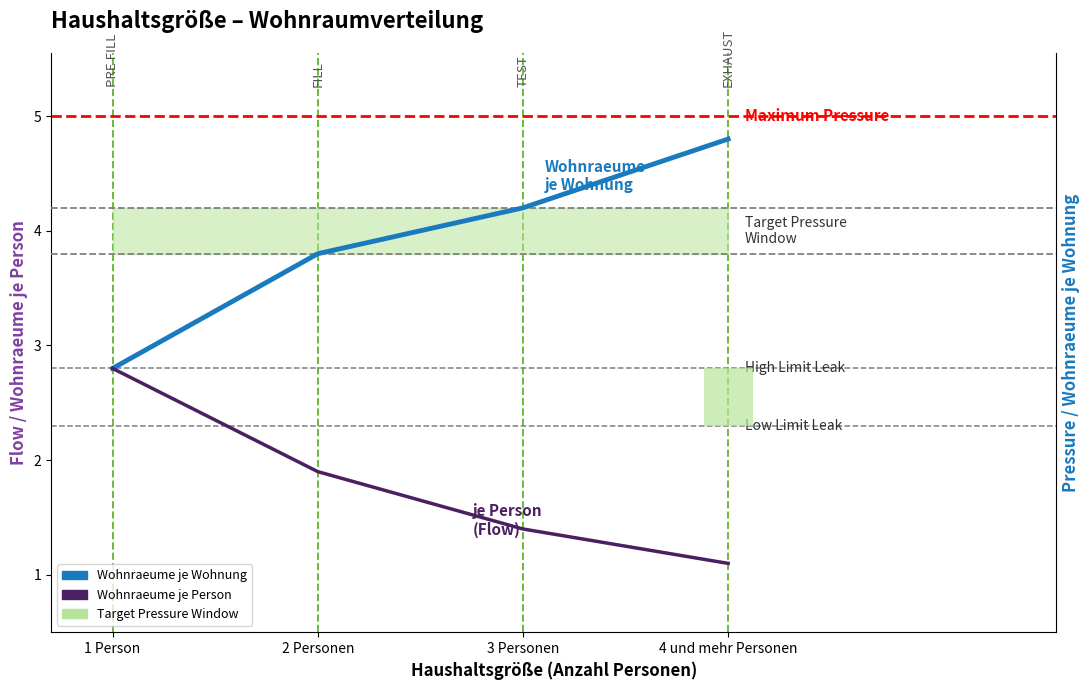

Which category has the highest value in the Wohnraeume je Person series?

1 Person